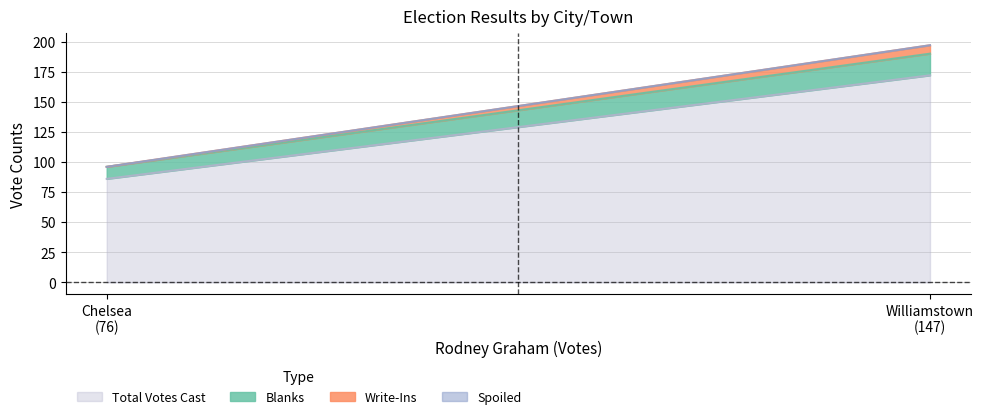

The value of Total Votes Cast at Williamstown is 54. True or false?

False